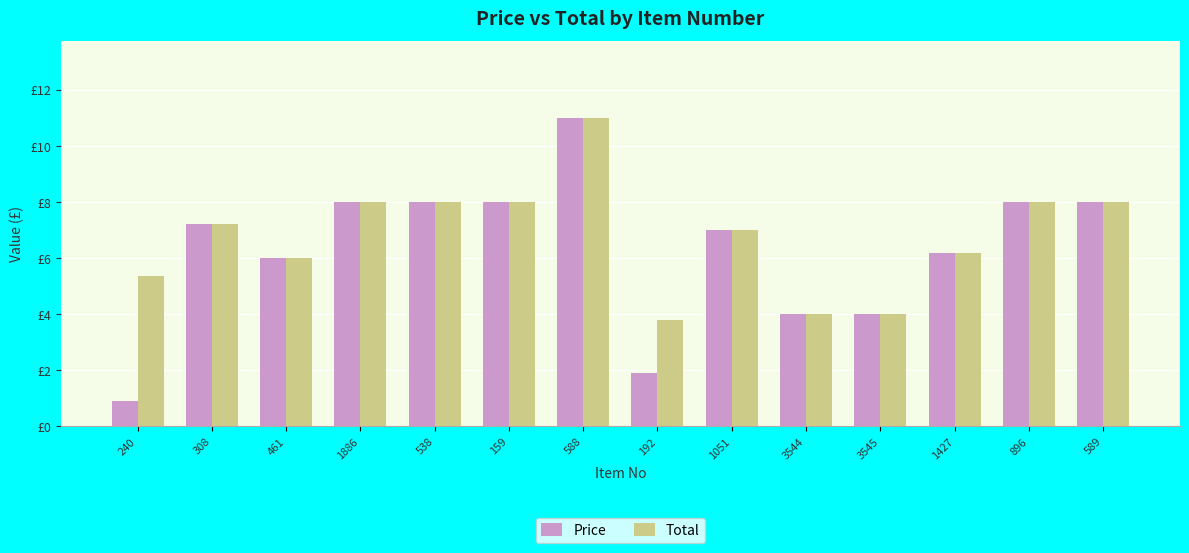

Between 461 and 896, which series saw the biggest shift?

Price